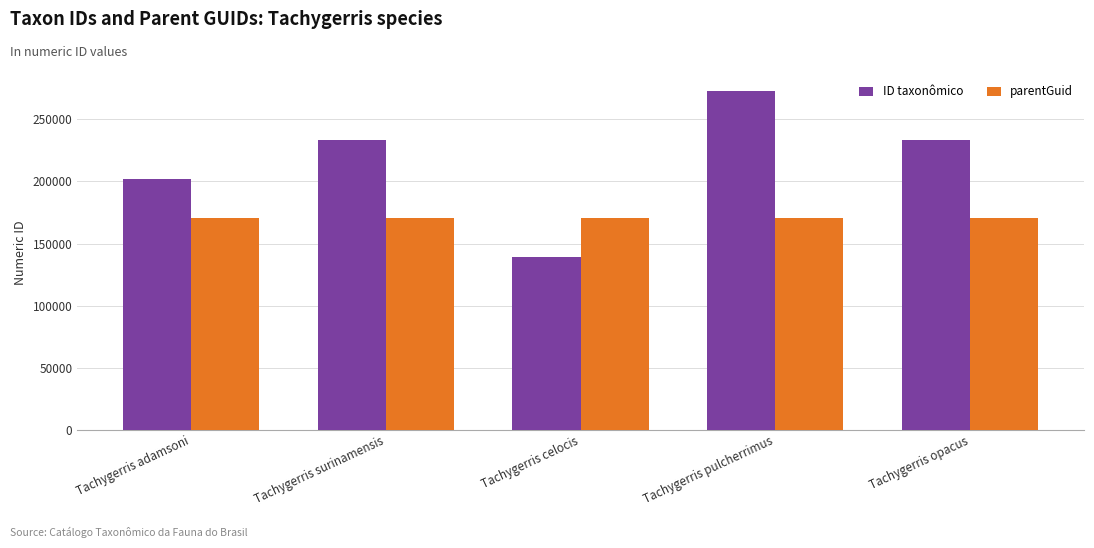

Which series has the largest range (max minus min)?

ID taxonômico